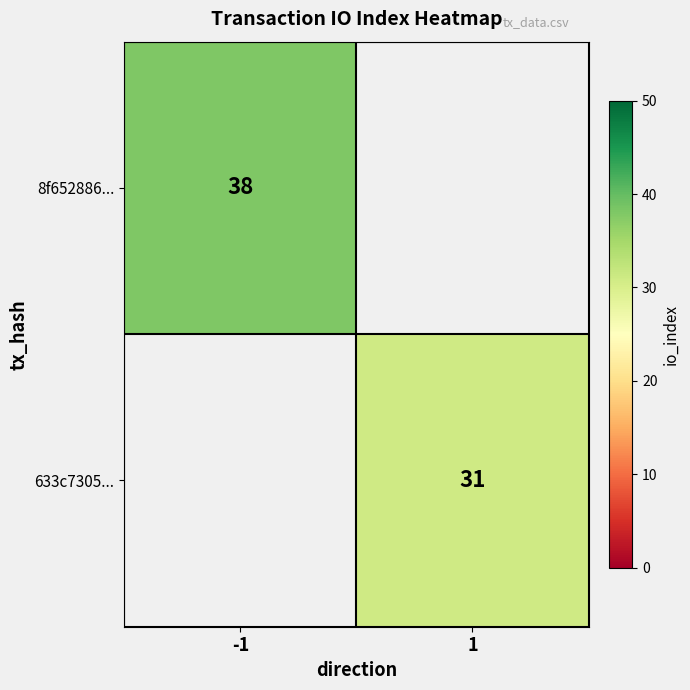

The 633c7305... series shows 52 at 1. True or false?

False